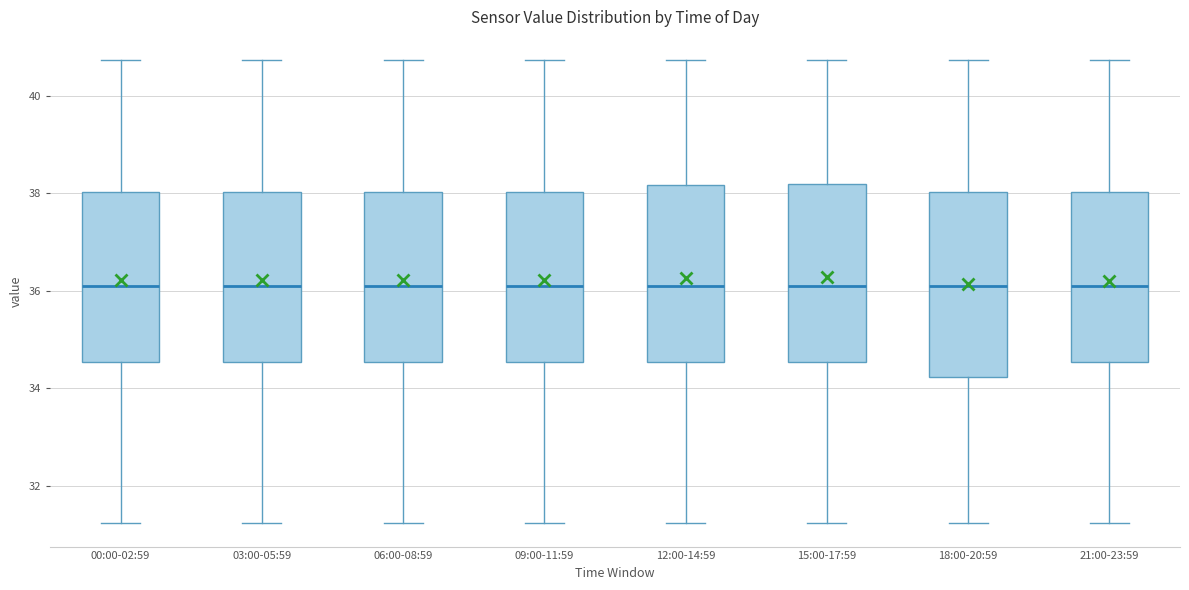

Reading left to right, transcribe this box plot: for each box, give where its median line is, the range the box spans, and where its two whiskers end, as read against the y-axis. The values are not printed on the chart, so give them approximately, as read against the axis.

00:00-02:59: median 36.2, box 34.6 to 38.0, whiskers 31.2 to 40.8
03:00-05:59: median 36.2, box 34.6 to 38.0, whiskers 31.2 to 40.8
06:00-08:59: median 36.2, box 34.6 to 38.0, whiskers 31.2 to 40.8
09:00-11:59: median 36.2, box 34.6 to 38.0, whiskers 31.2 to 40.8
12:00-14:59: median 36.2, box 34.6 to 38.2, whiskers 31.2 to 40.8
15:00-17:59: median 36.2, box 34.6 to 38.2, whiskers 31.2 to 40.8
18:00-20:59: median 36.2, box 34.2 to 38.0, whiskers 31.2 to 40.8
21:00-23:59: median 36.2, box 34.6 to 38.0, whiskers 31.2 to 40.8